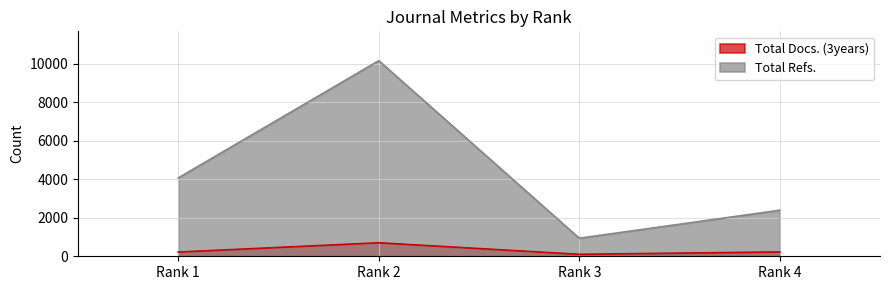

Which series has the largest total across all categories?

Total Refs.